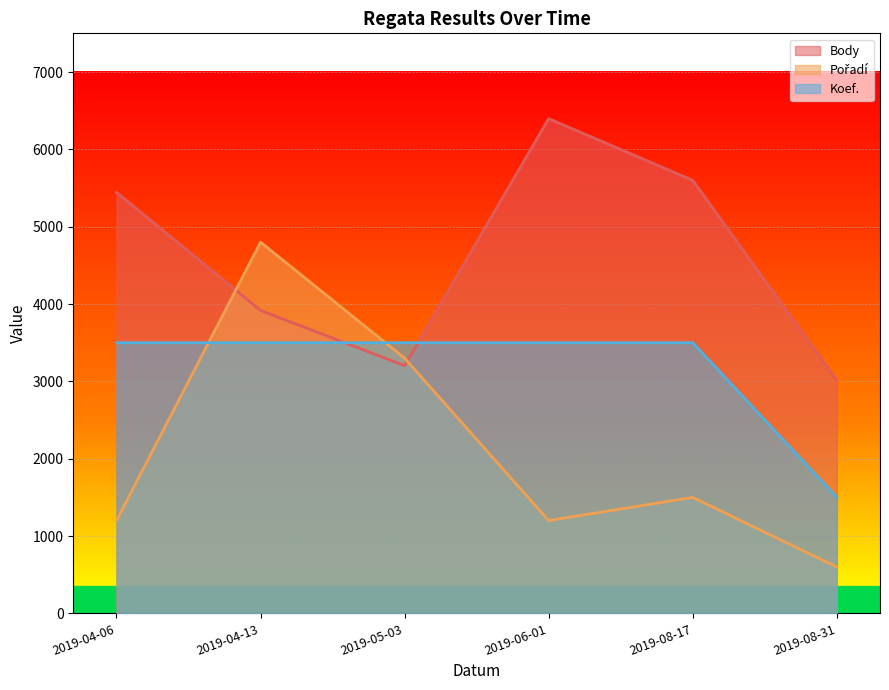

Reading left to right, transcribe all the data shown in this chart.

Body: 2019-04-06=5444	2019-04-13=3917	2019-05-03=3203	2019-06-01=6397	2019-08-17=5600	2019-08-31=3012
Pořadí: 2019-04-06=1200	2019-04-13=4800	2019-05-03=3300	2019-06-01=1200	2019-08-17=1500	2019-08-31=600
Koef.: 2019-04-06=3500	2019-04-13=3500	2019-05-03=3500	2019-06-01=3500	2019-08-17=3500	2019-08-31=1500